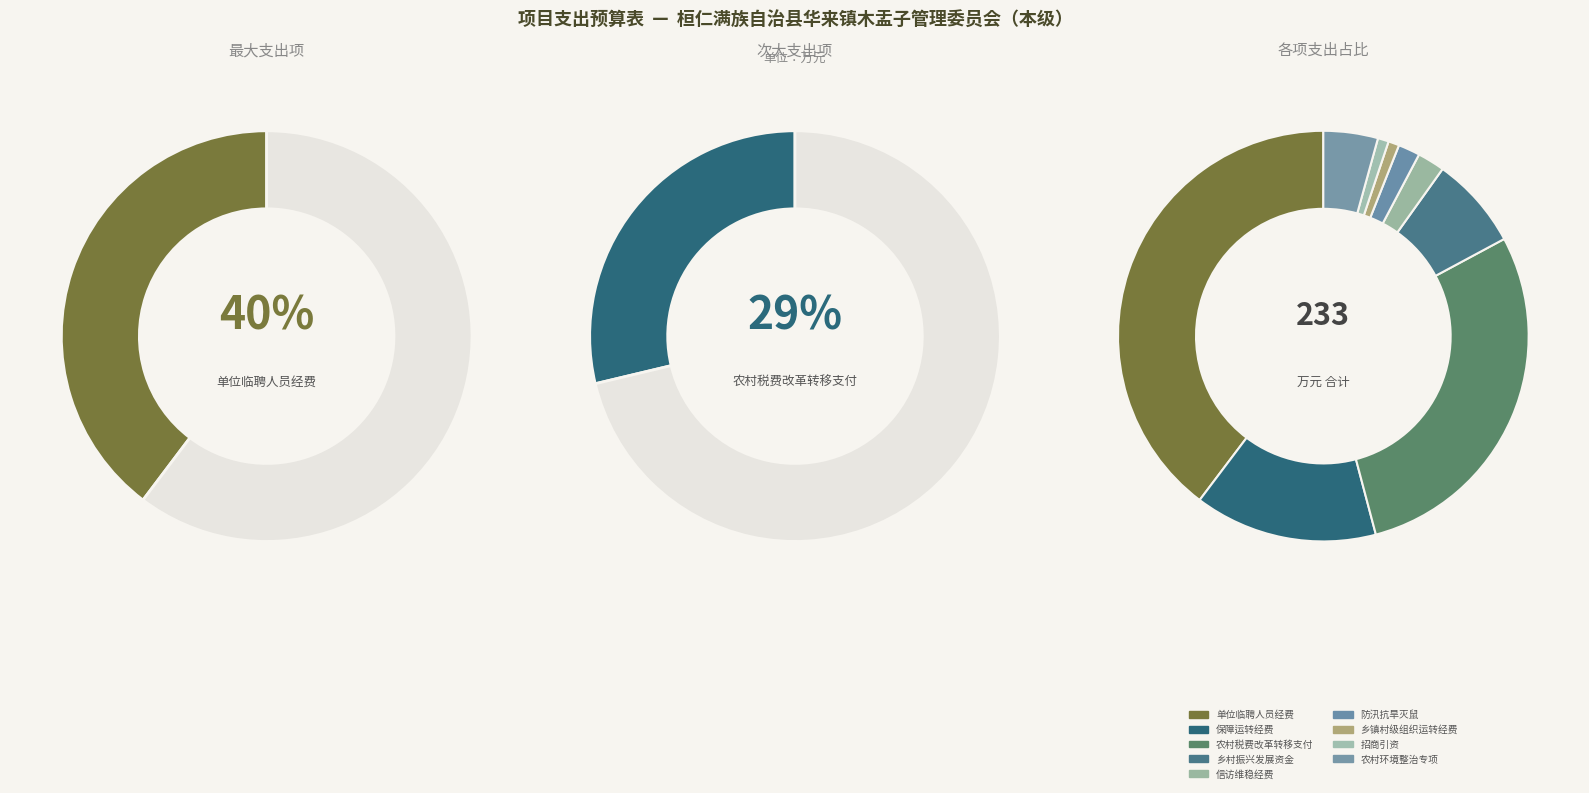

Count the number of slices in the pie.

9